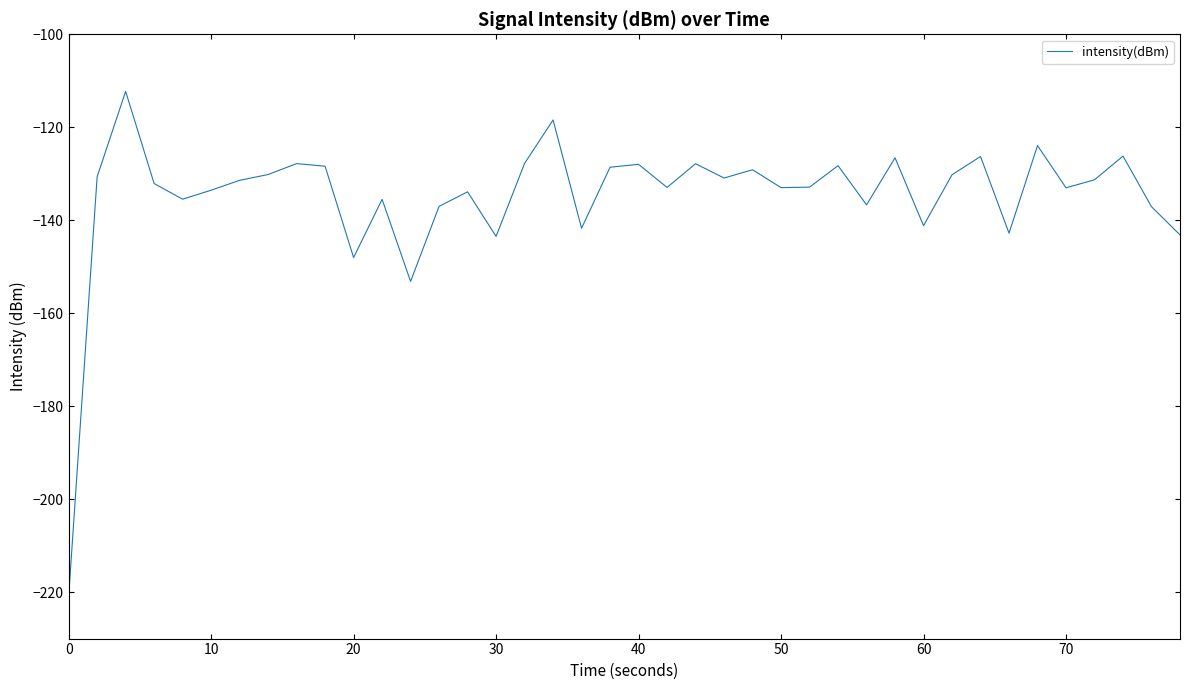

What is the difference between the maximum and minimum values?

108.8